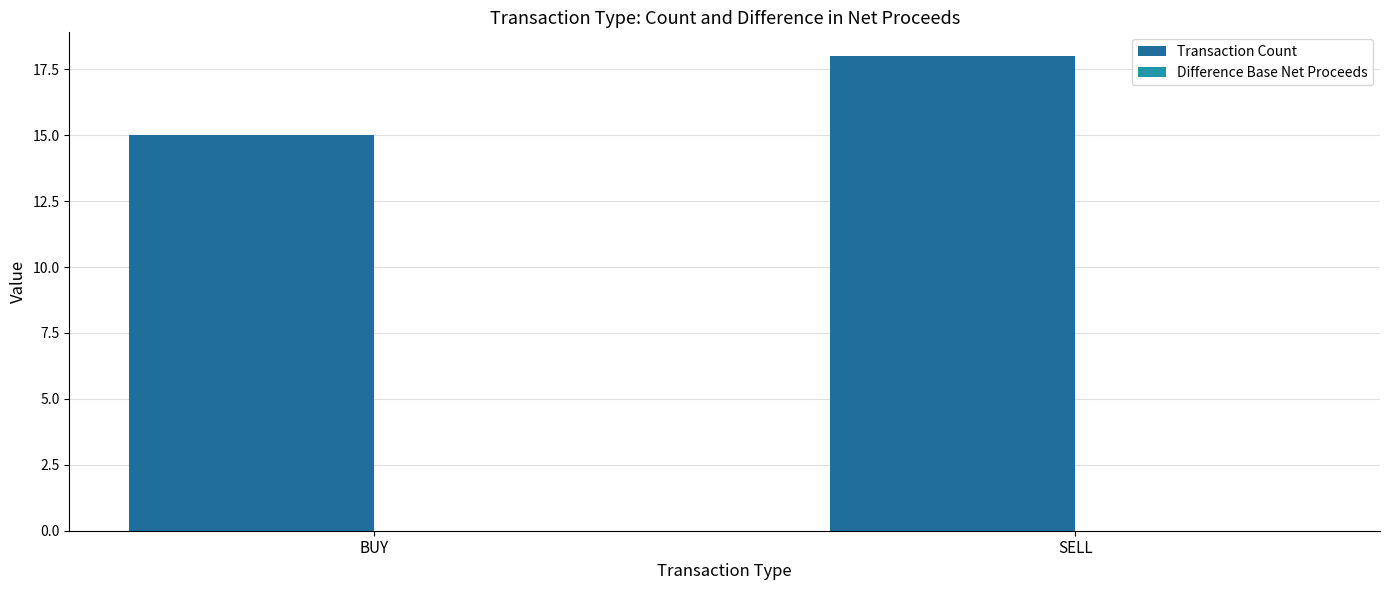

What is the smallest value displayed?

15